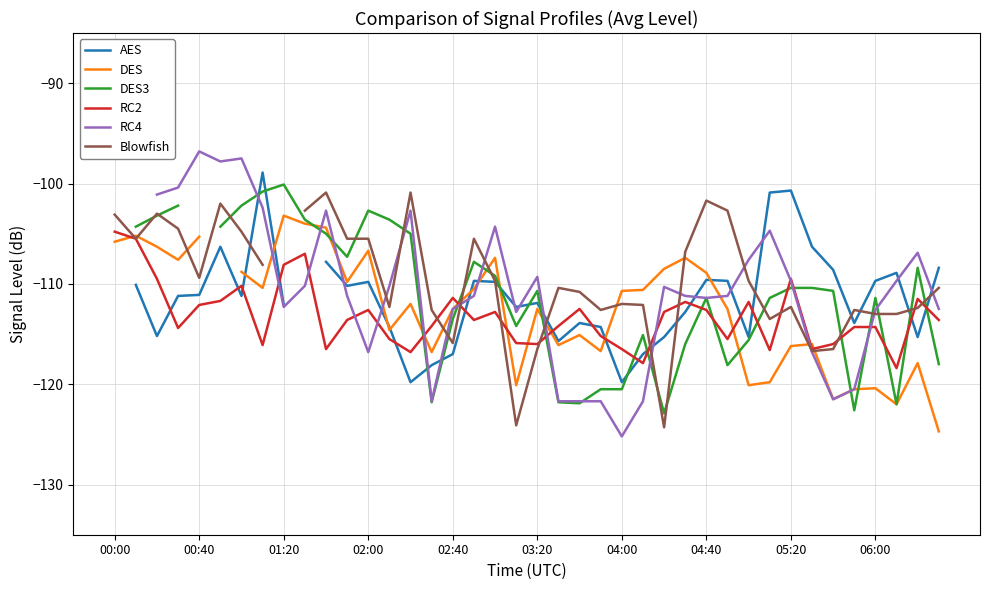

What is the minimum value for RC2?

-118.4